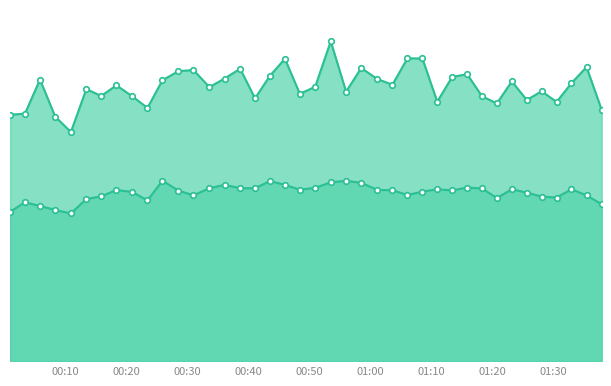

What is the minimum value for SDS_P2?

15.5